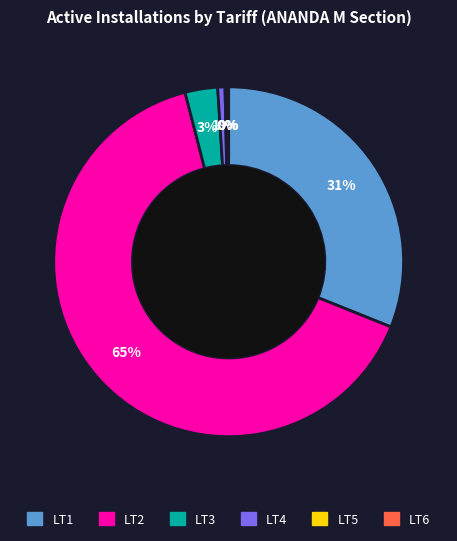

Between LT3 and LT2, which is larger?

LT2